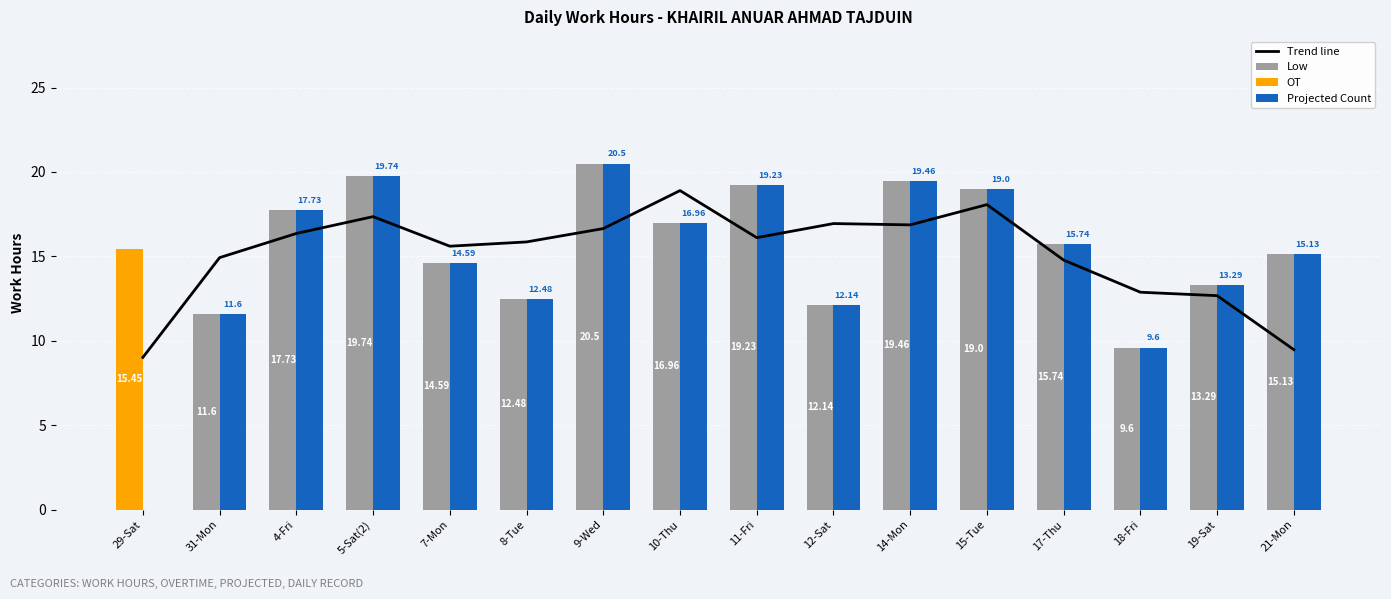

The Low series shows 12.1 at 12-Sat. True or false?

True